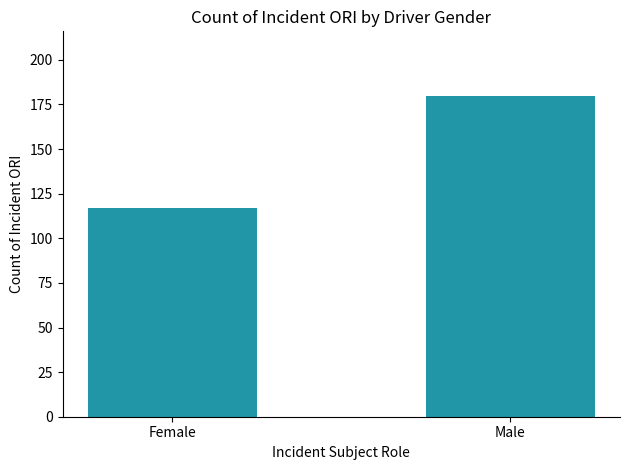

At which category does the chart reach its minimum across all series?

Female